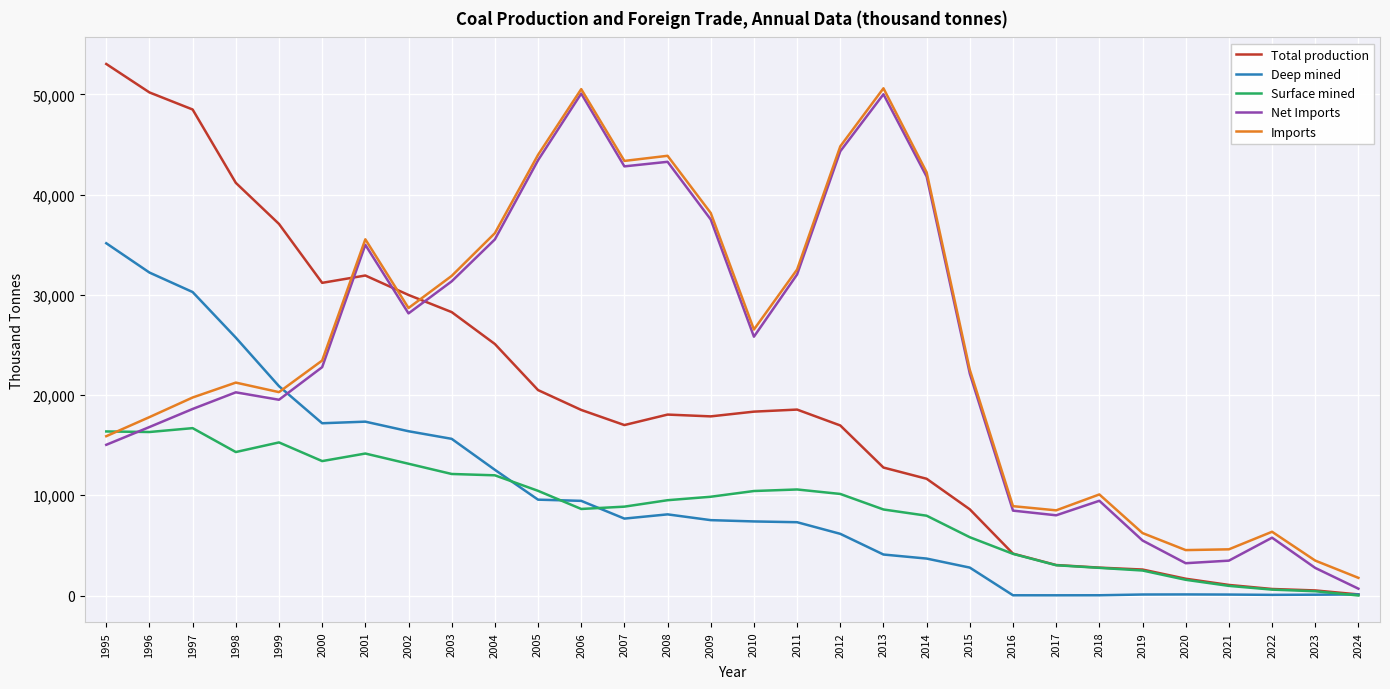

The Surface mined series shows 8583.9 at 2013. True or false?

True